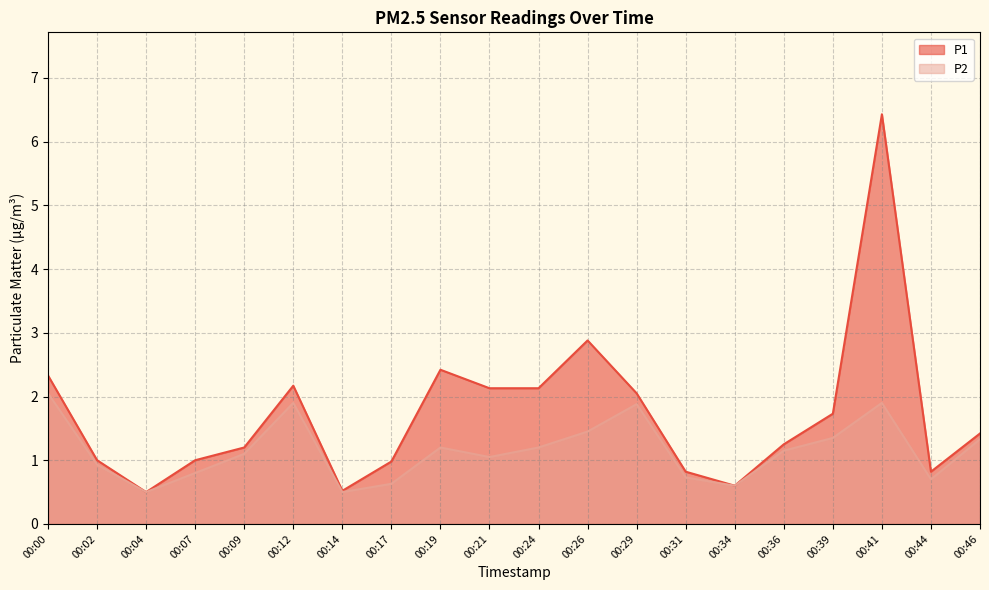

Where is the first local minimum for P2?

00:04